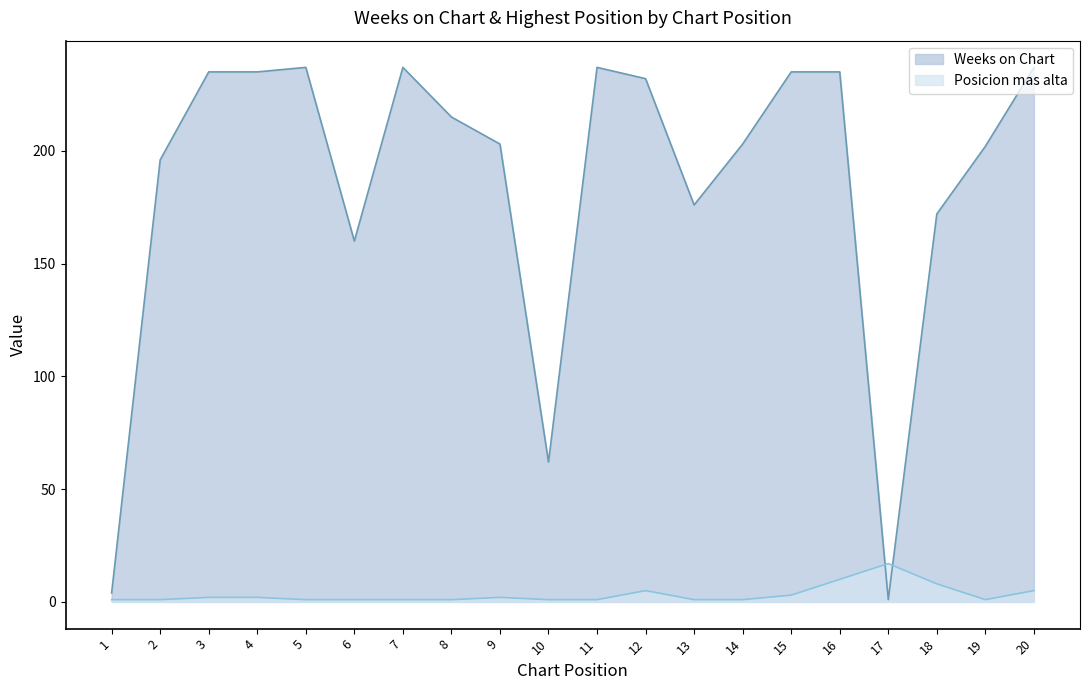

What is the sum of the Weeks on Chart values at 5 and 11?

474